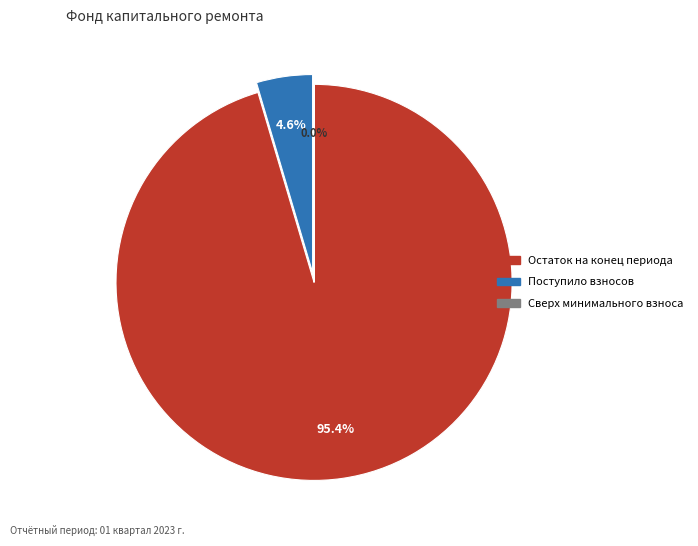

Does any single category account for the majority?

Yes